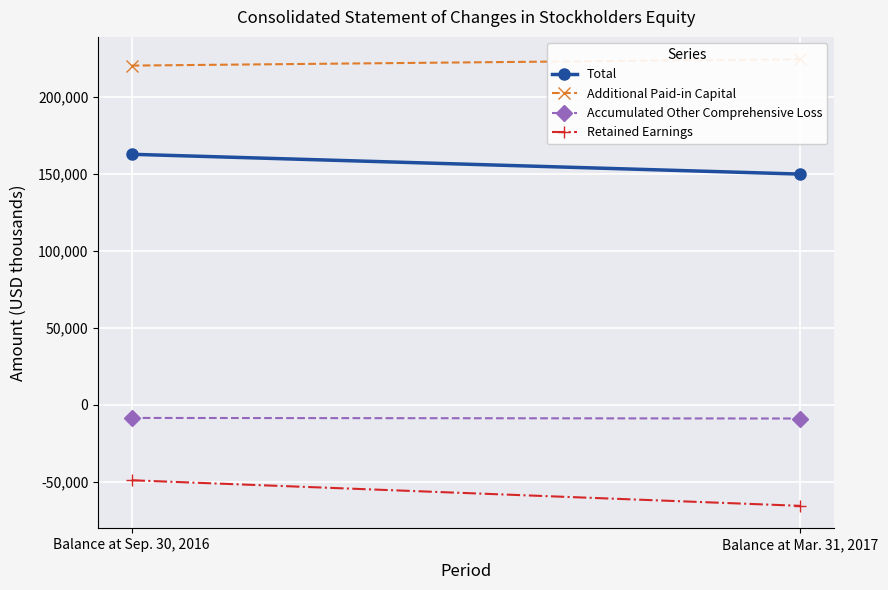

At which category is the sum across all series the highest?

Balance at Sep. 30, 2016